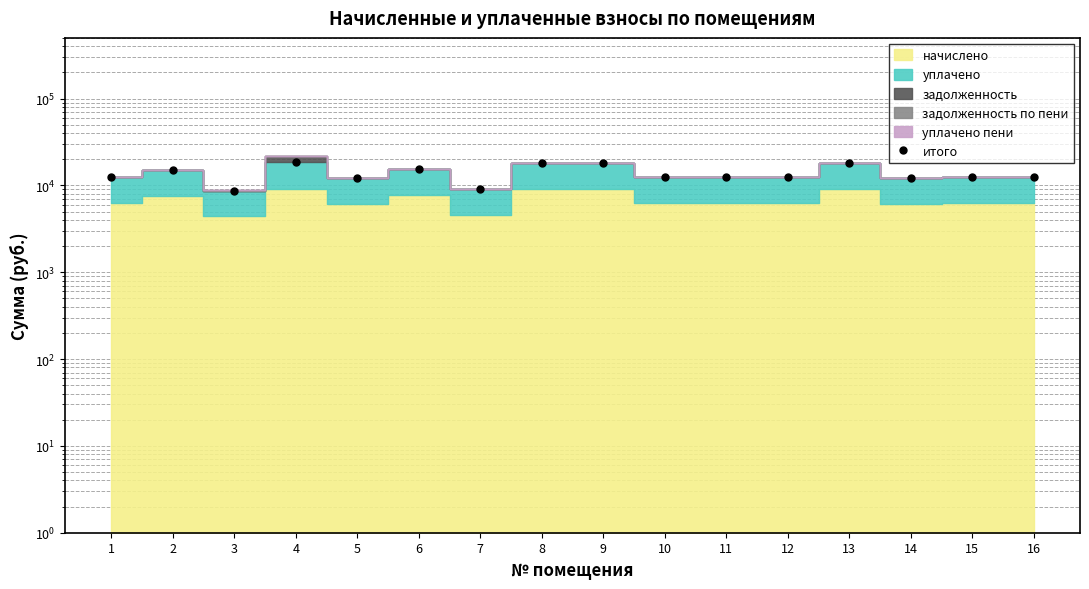

At which category does the data reach its first local valley?

3